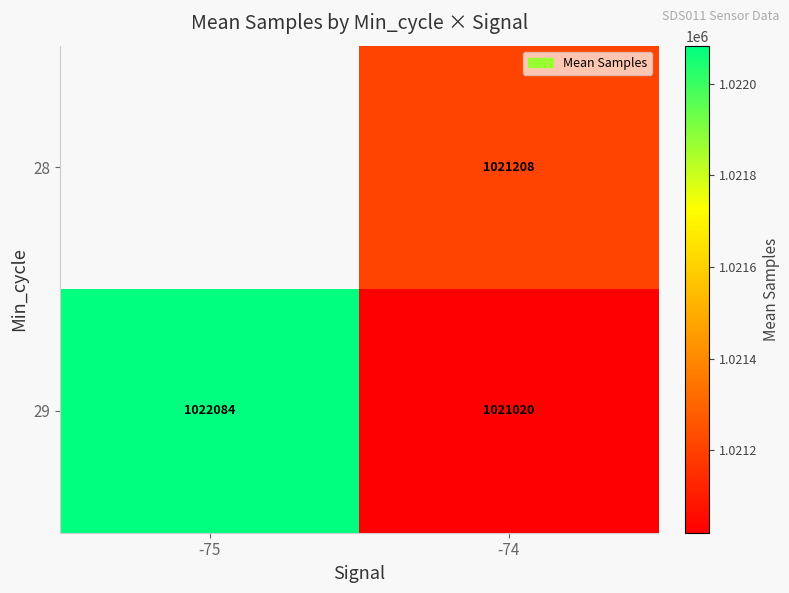

How many data points in 29 are less than 1022084?

1